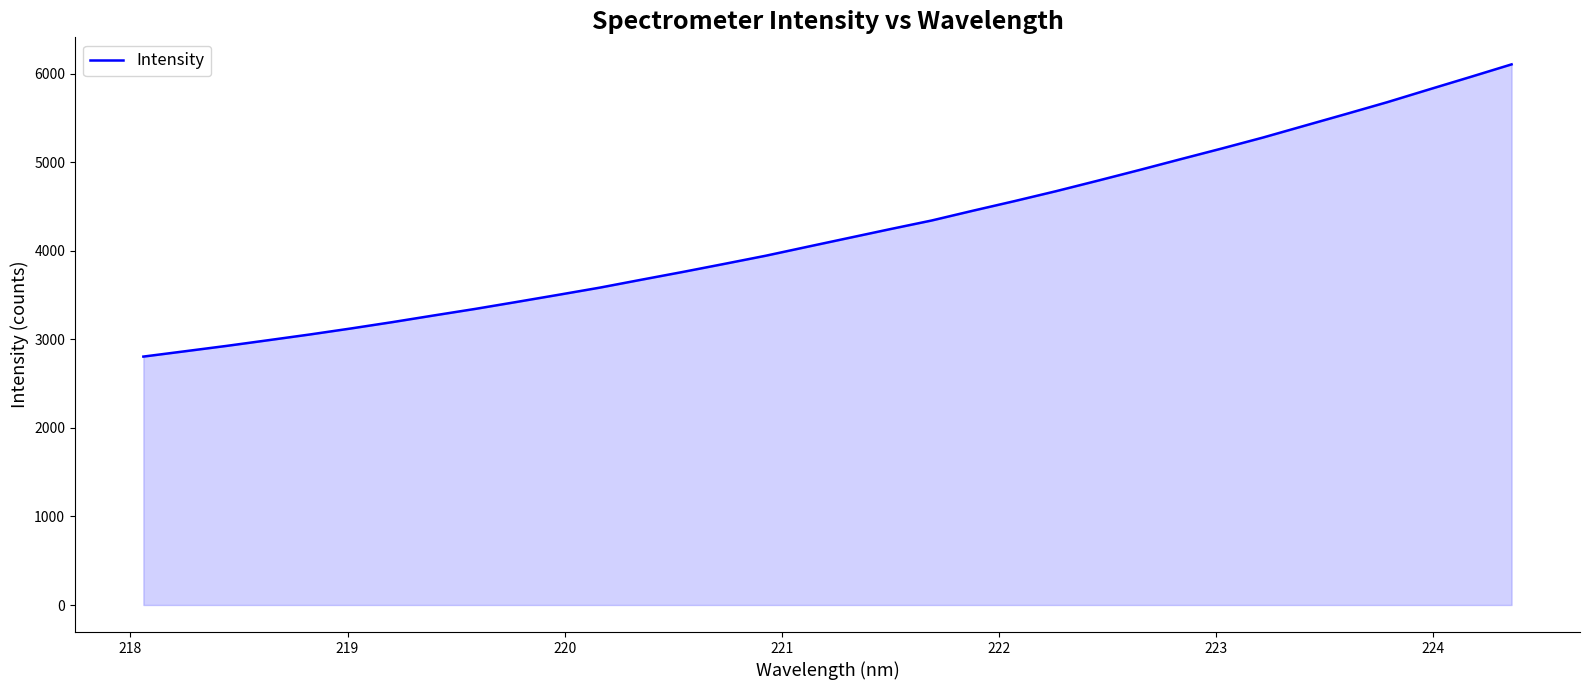

Reading left to right, what are all the values shown in this chart?

2806.4	2866.4	2926.9	2990.8	3055.5	3124.1	3195.8	3271.3	3345.4	3424.2	3504.2	3585.6	3674.7	3762.7	3853.7	3945.9	4046.6	4146.5	4246.3	4343.7	4454.8	4562.9	4674.8	4792.6	4912.6	5035.4	5156.9	5281.5	5414.4	5546.7	5680.9	5823.5	5964.6	6107.7